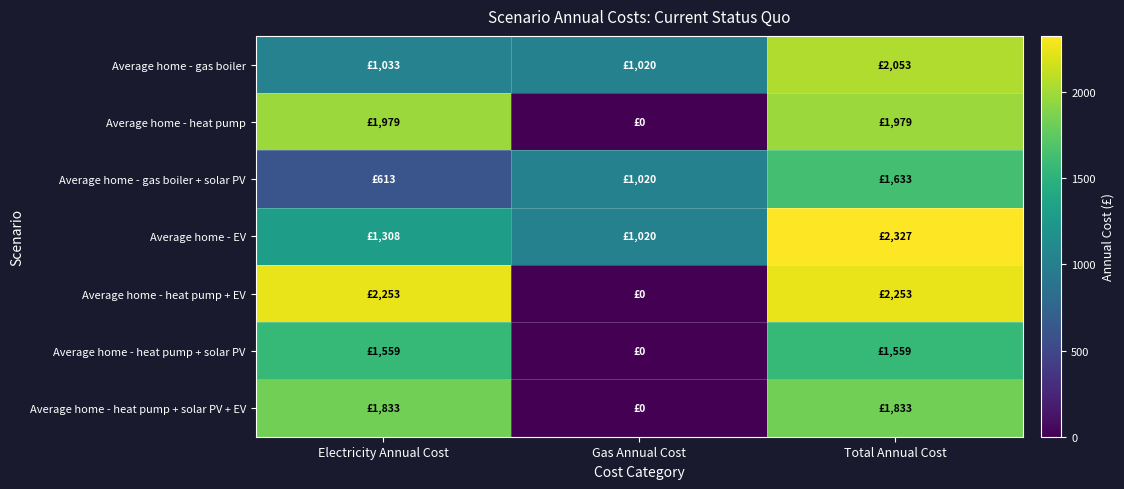

Reading left to right, list all the values displayed in this chart.

Average home - gas boiler: Electricity Annual Cost=1033.5	Gas Annual Cost=1019.5	Total Annual Cost=2052.9
Average home - heat pump: Electricity Annual Cost=1978.9	Gas Annual Cost=0.0	Total Annual Cost=1978.9
Average home - gas boiler + solar PV: Electricity Annual Cost=613.5	Gas Annual Cost=1019.5	Total Annual Cost=1633.0
Average home - EV: Electricity Annual Cost=1307.5	Gas Annual Cost=1019.5	Total Annual Cost=2327.0
Average home - heat pump + EV: Electricity Annual Cost=2252.9	Gas Annual Cost=0.0	Total Annual Cost=2252.9
Average home - heat pump + solar PV: Electricity Annual Cost=1558.9	Gas Annual Cost=0.0	Total Annual Cost=1558.9
Average home - heat pump + solar PV + EV: Electricity Annual Cost=1833.0	Gas Annual Cost=0.0	Total Annual Cost=1833.0